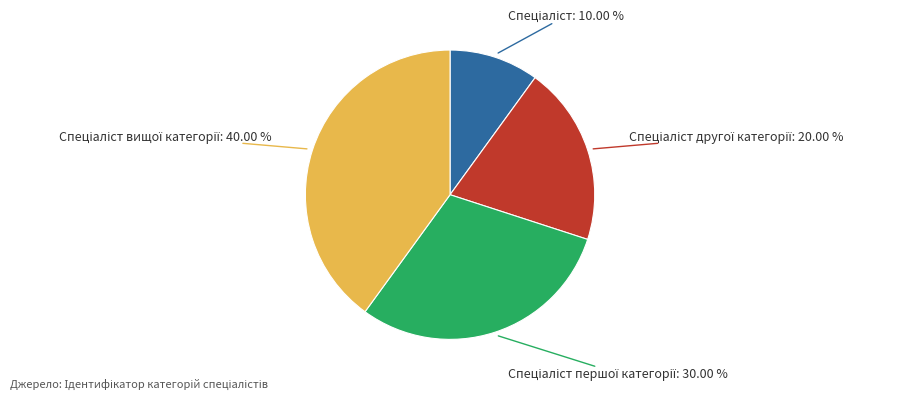

Is there a majority slice in this chart?

No